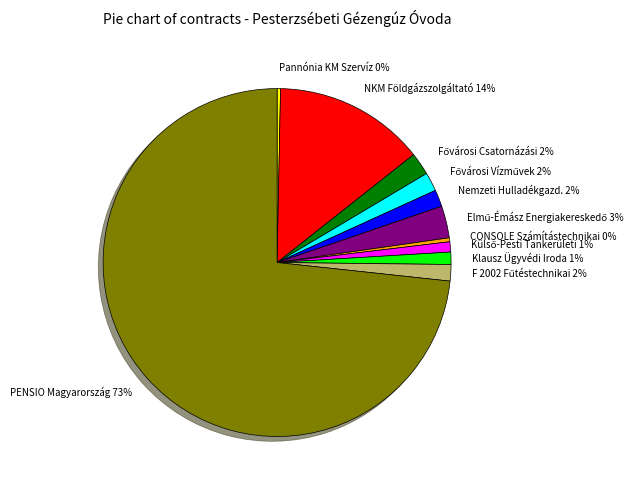

Which has a higher value, Nemzeti Hulladékgazd. 2% or CONSOLE Számítástechnikai 0%?

Nemzeti Hulladékgazd. 2%